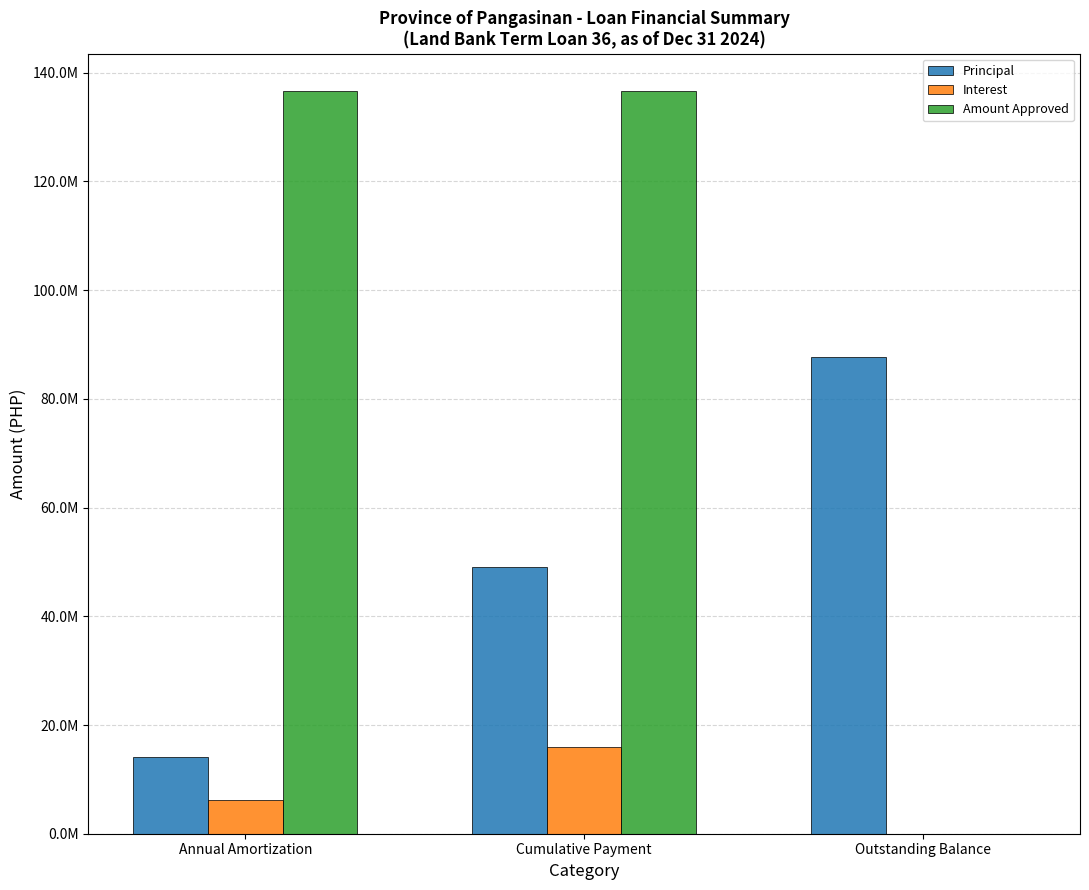

Does the chart contain stacked bars?

No